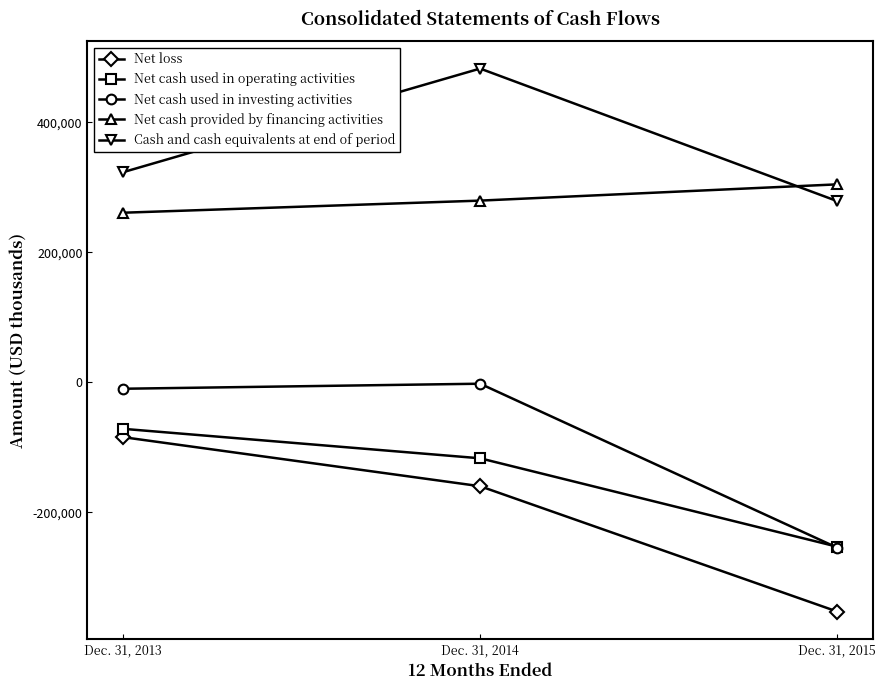

What is the difference between the highest and lowest values at Dec. 31, 2013?

407760